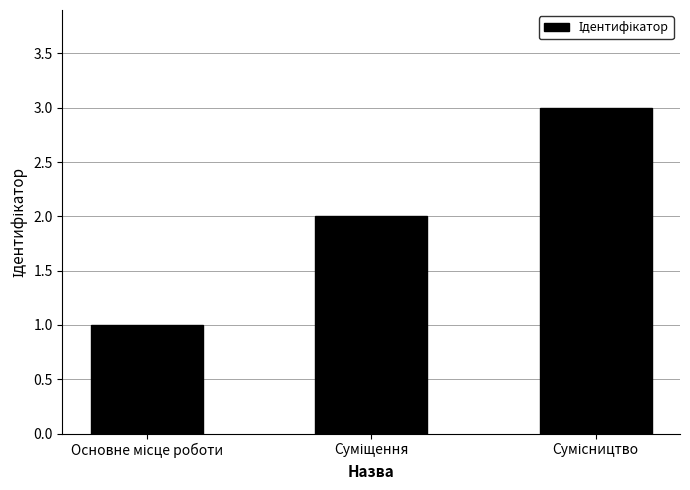

What is the smallest value displayed?

1